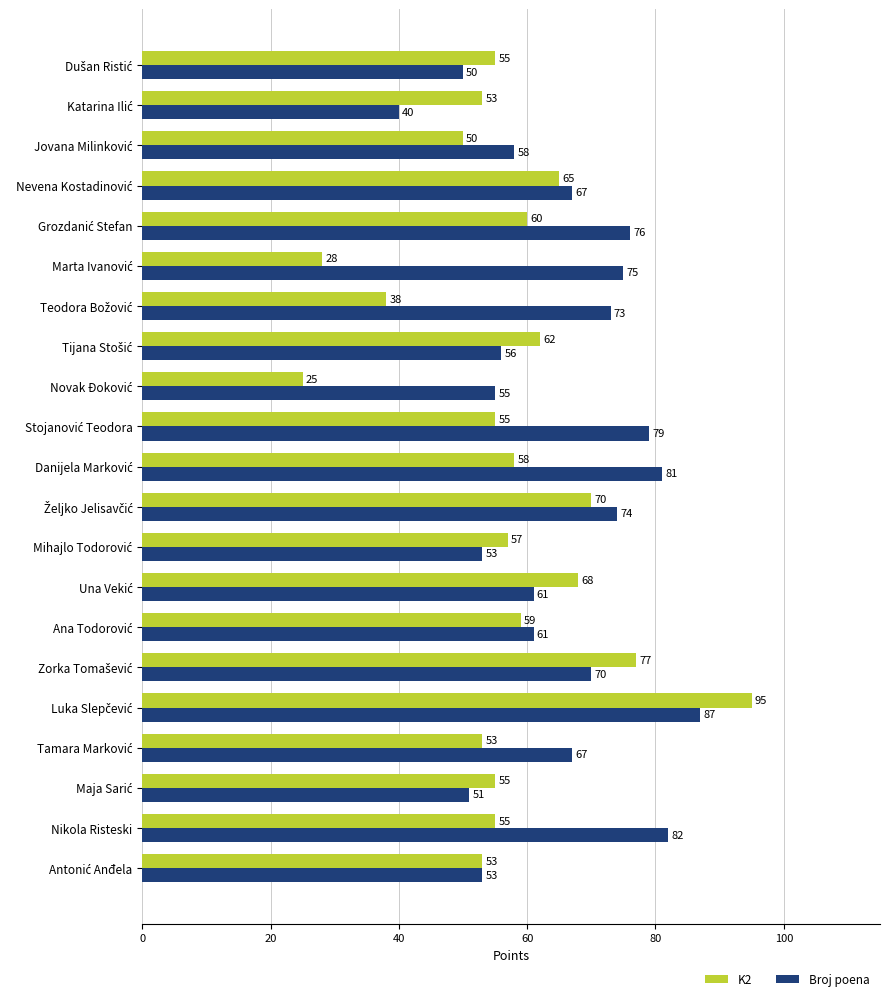

What is the greatest value displayed?

95